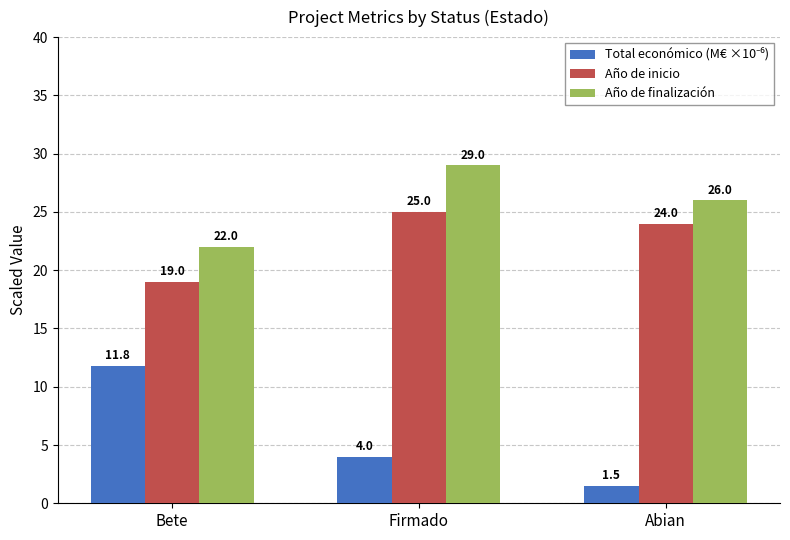

How many data points does each series have?

3